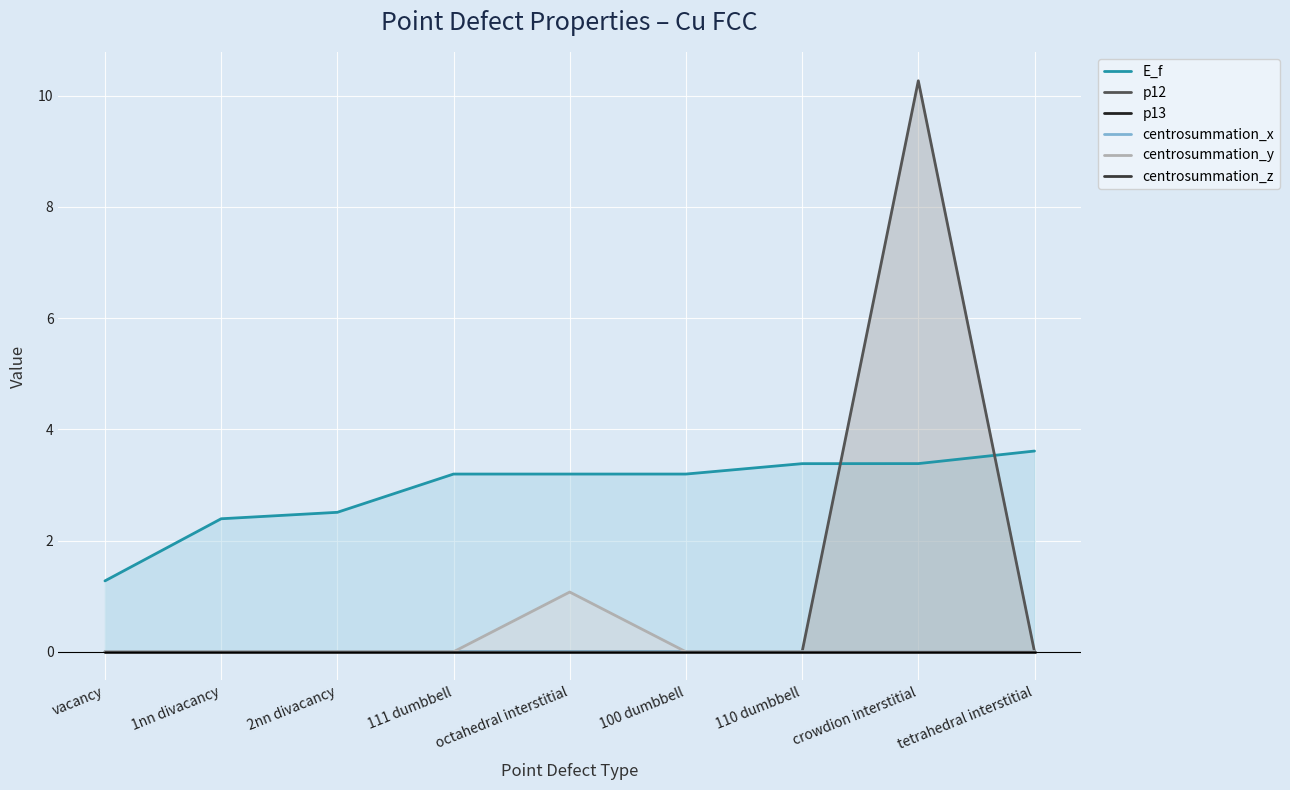

At octahedral interstitial, list the series in order from largest to smallest.

E_f, centrosummation_y, p12, p13, centrosummation_x, centrosummation_z